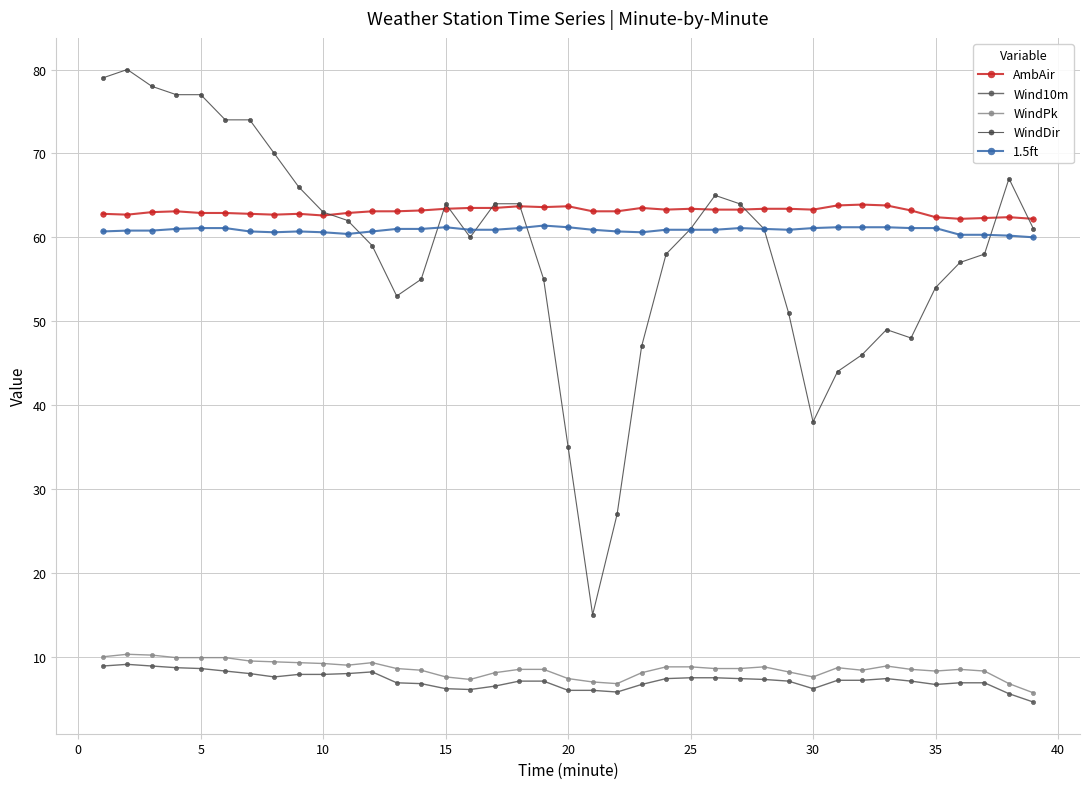

How many values in the WindDir series are below 61?

19